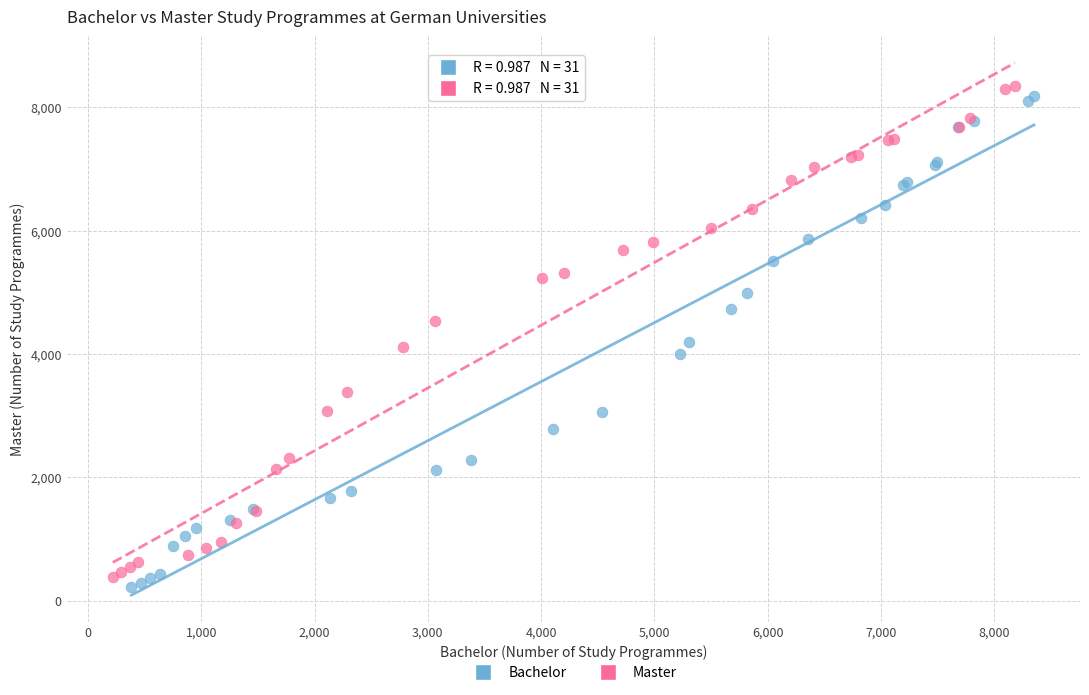

Which series reaches the minimum Y coordinate?

Bachelor